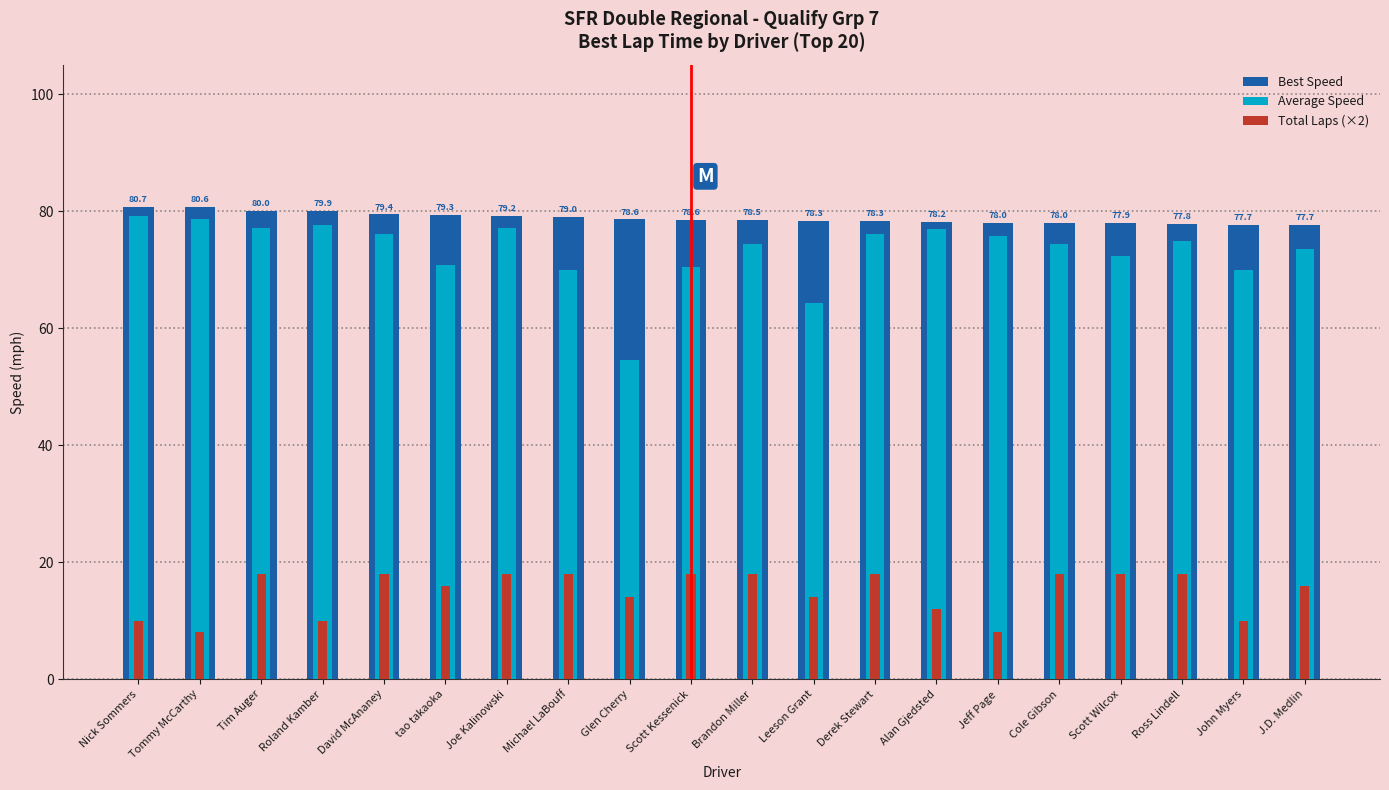

Rank the categories by Total Laps (×2) value from lowest to highest.

Tommy McCarthy, Jeff Page, Nick Sommers, Roland Kamber, John Myers, Alan Gjedsted, Glen Cherry, Leeson Grant, tao takaoka, J.D. Medlin, Tim Auger, David McAnaney, Joe Kalinowski, Michael LaBouff, Scott Kessenick, Brandon Miller, Derek Stewart, Cole Gibson, Scott Wilcox, Ross Lindell